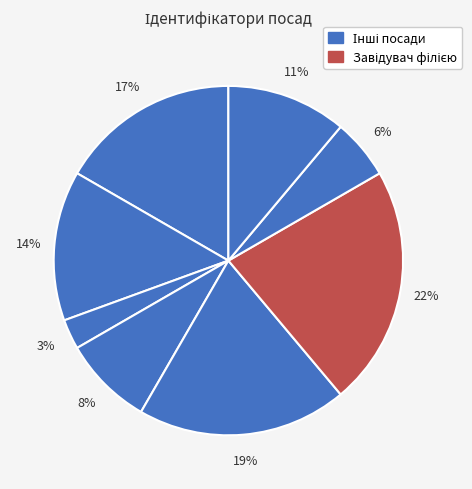

How many segments does this pie chart have?

8